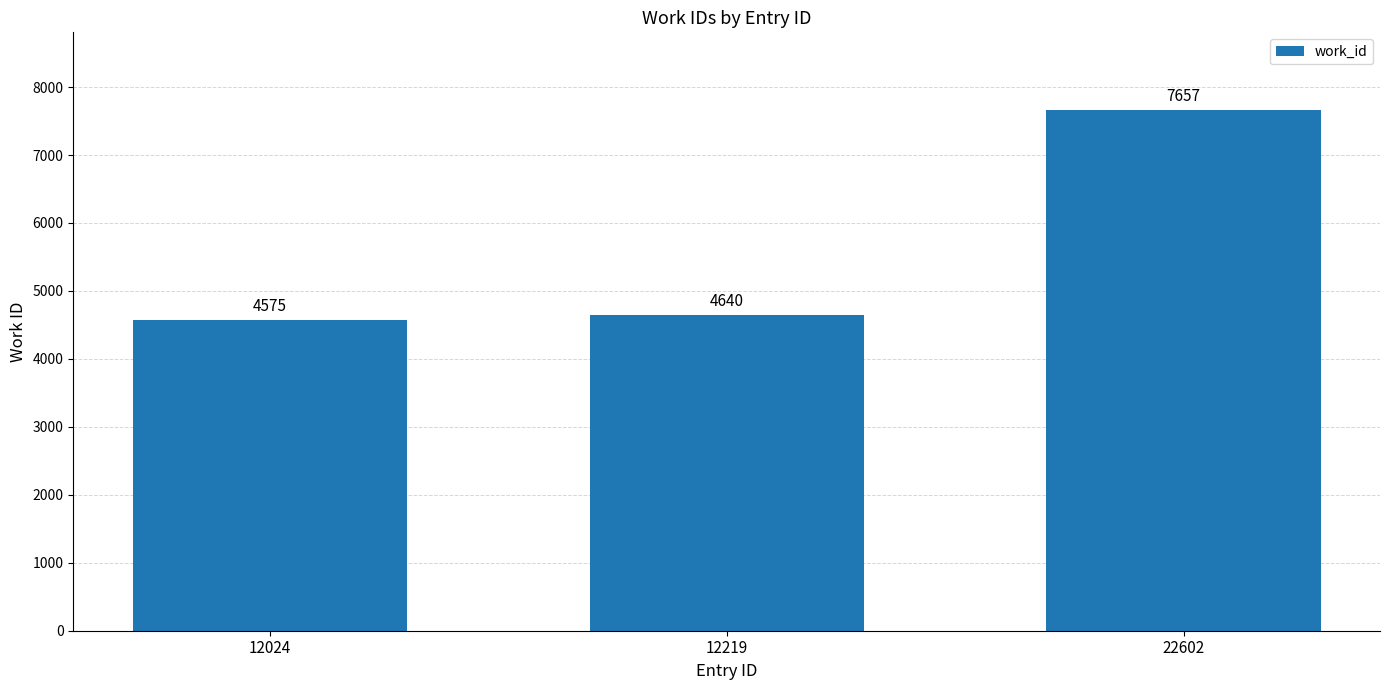

Is it true that the value at 22602 is 7657?

True